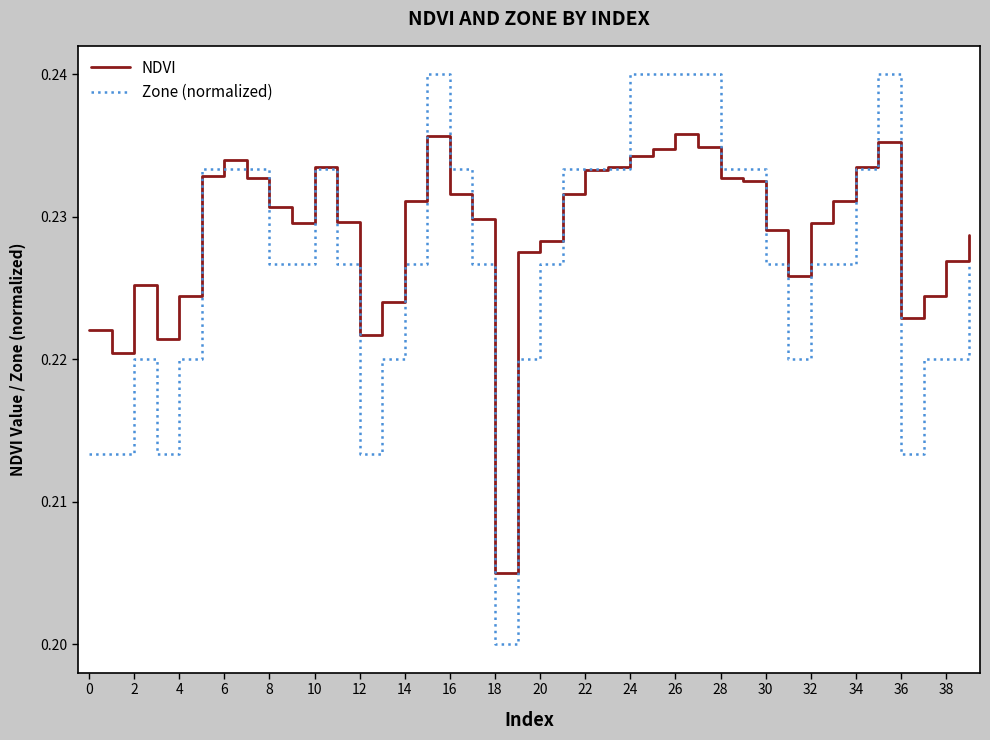

Which series has the largest range (max minus min)?

Zone (normalized)